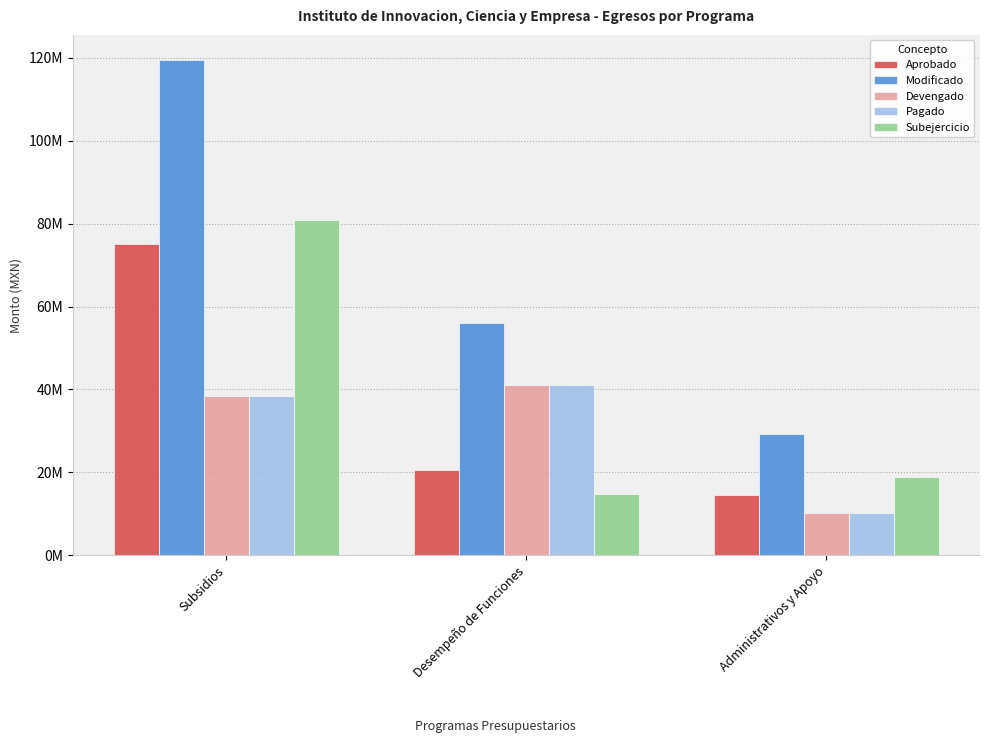

Which series has the largest total across all categories?

Modificado